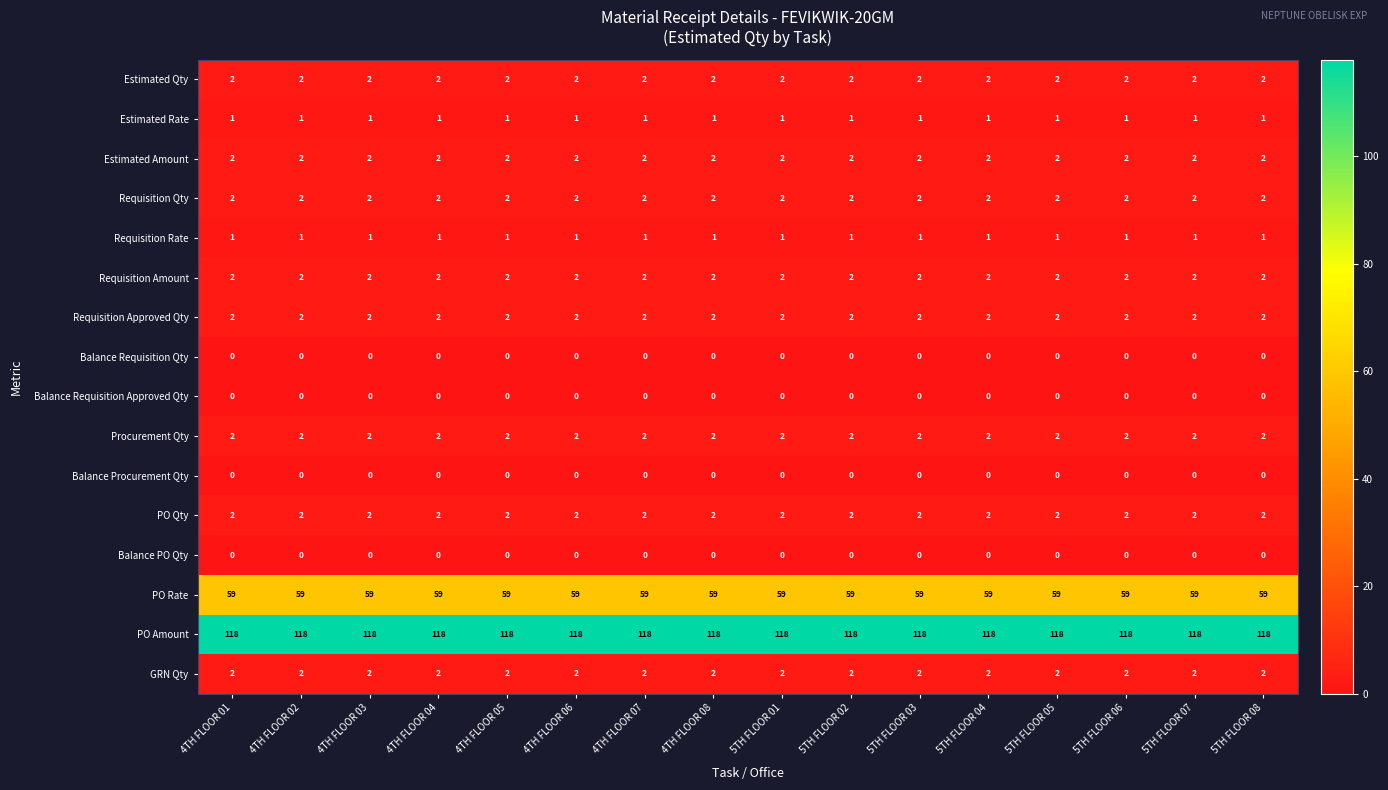

What is the difference between the highest and lowest values at 4TH FLOOR 02?

118